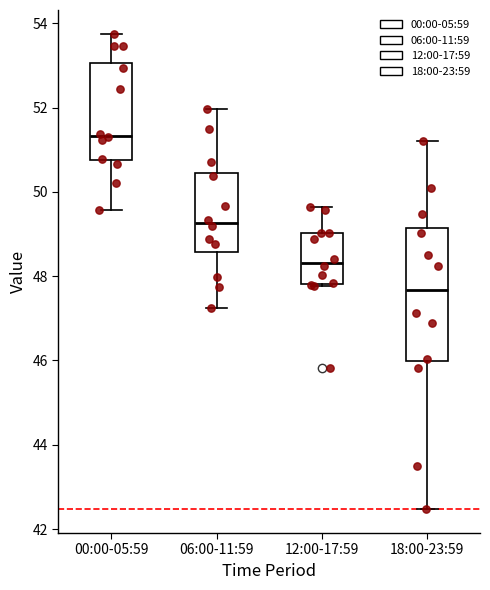

Where does the upper whisker of the box for 00:00-05:59 end on the y-axis? The values are not printed on the chart, so give them approximately, as read against the axis.

53.8